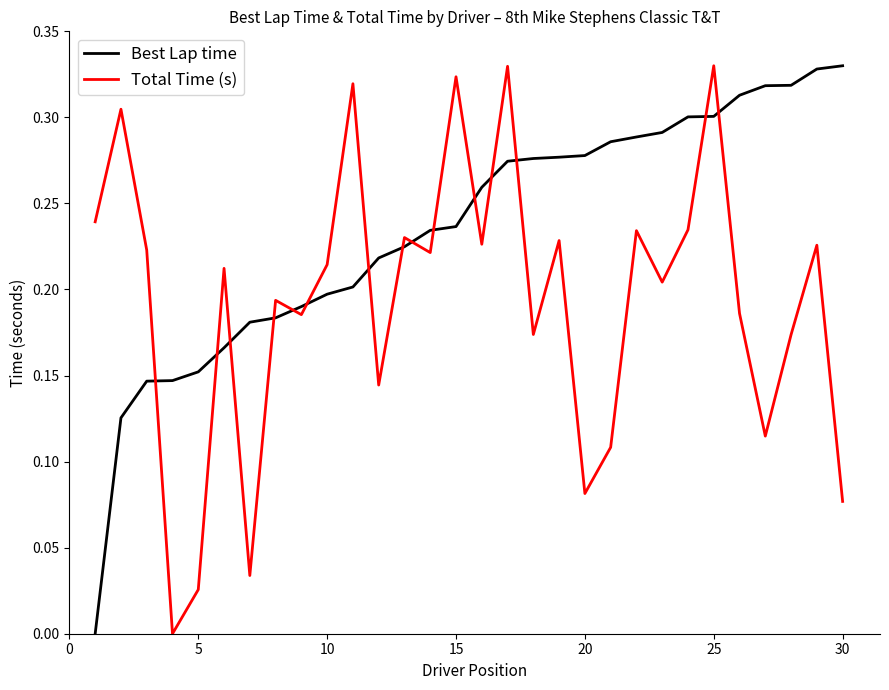

After their last crossing, which series has the higher values: Total Time (s) or Best Lap time?

Best Lap time